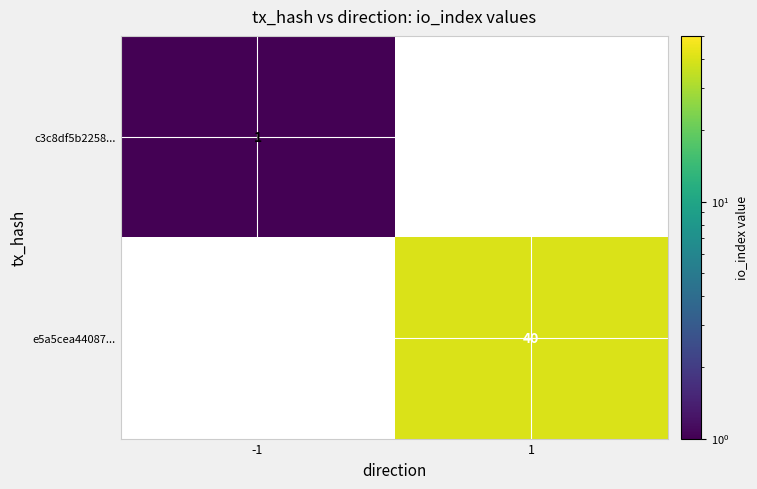

True or false: c3c8df5b2258... has a value of 1 at -1.

True